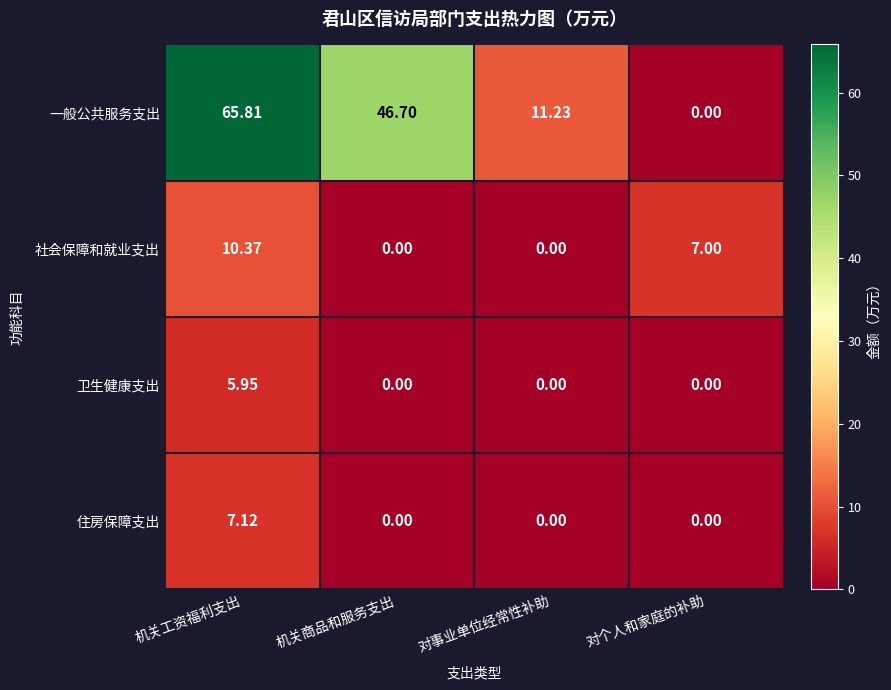

Which category has the highest value in the 一般公共服务支出 series?

机关工资福利支出